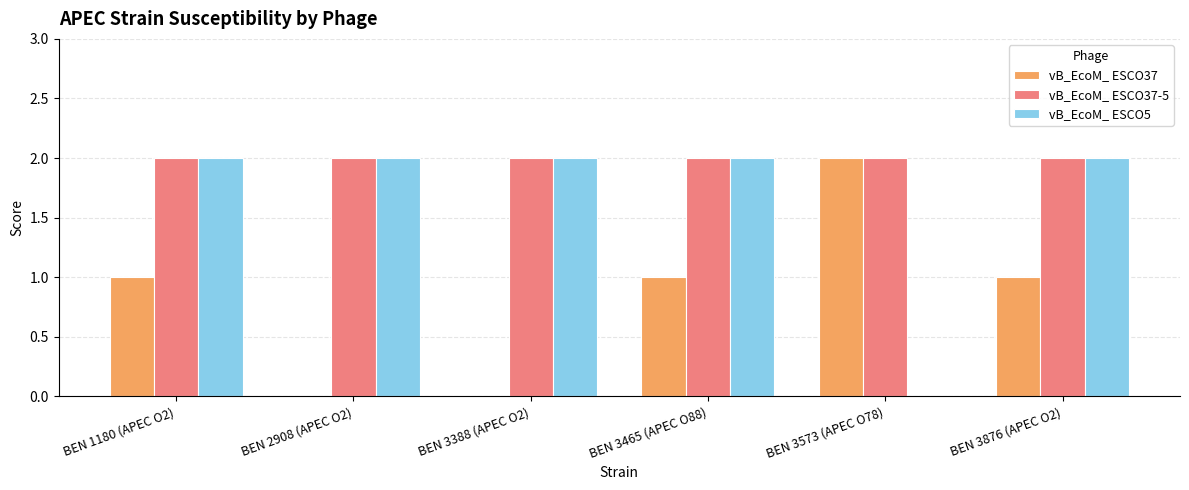

What is the sum of all vB_EcoM_ ESCO37 values?

5